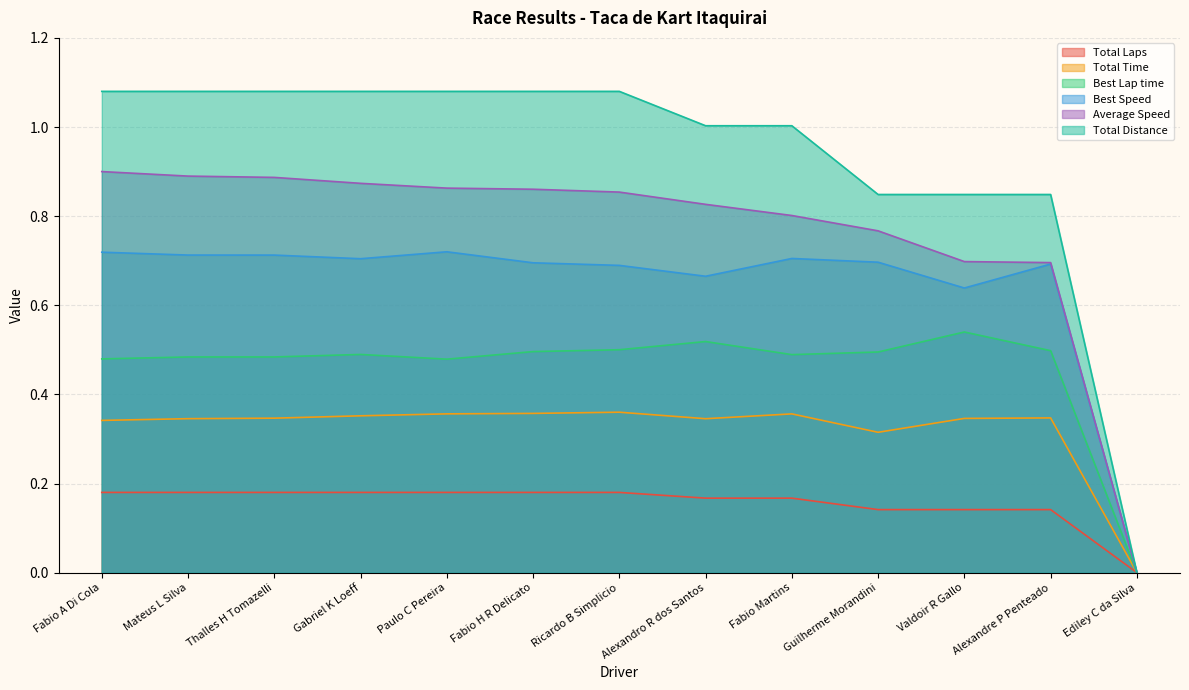

Which series has the largest total across all categories?

Total Distance